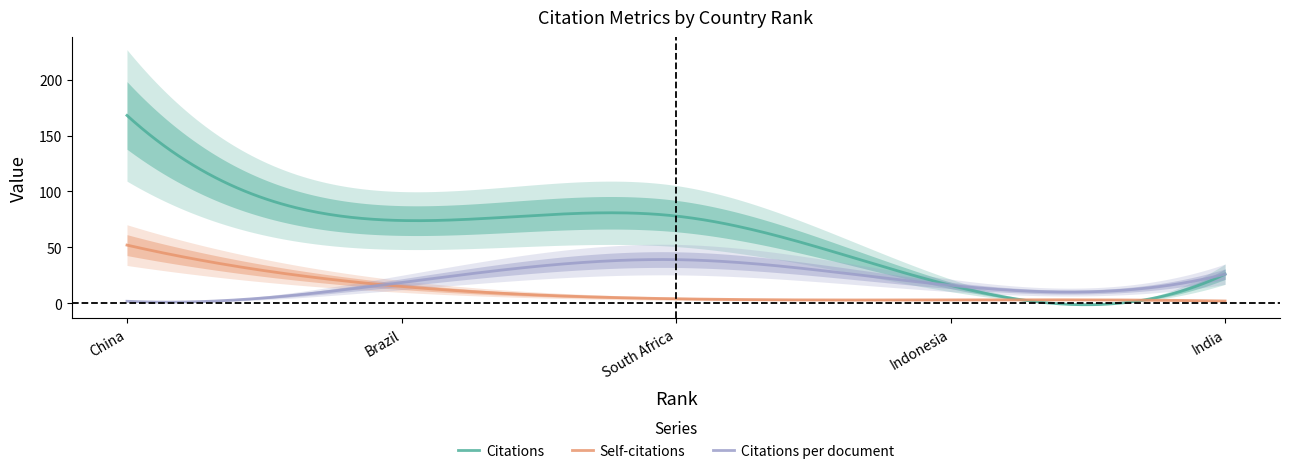

How many categories are shown in the chart?

5